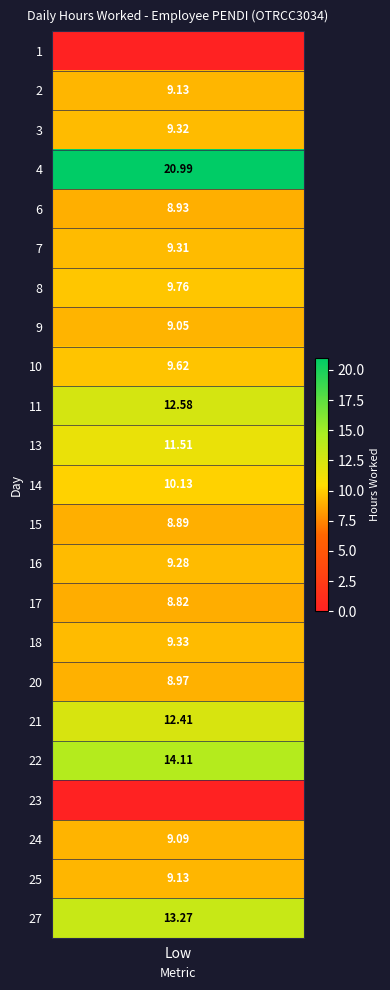

The 14 series shows 4.1 at 11. True or false?

False